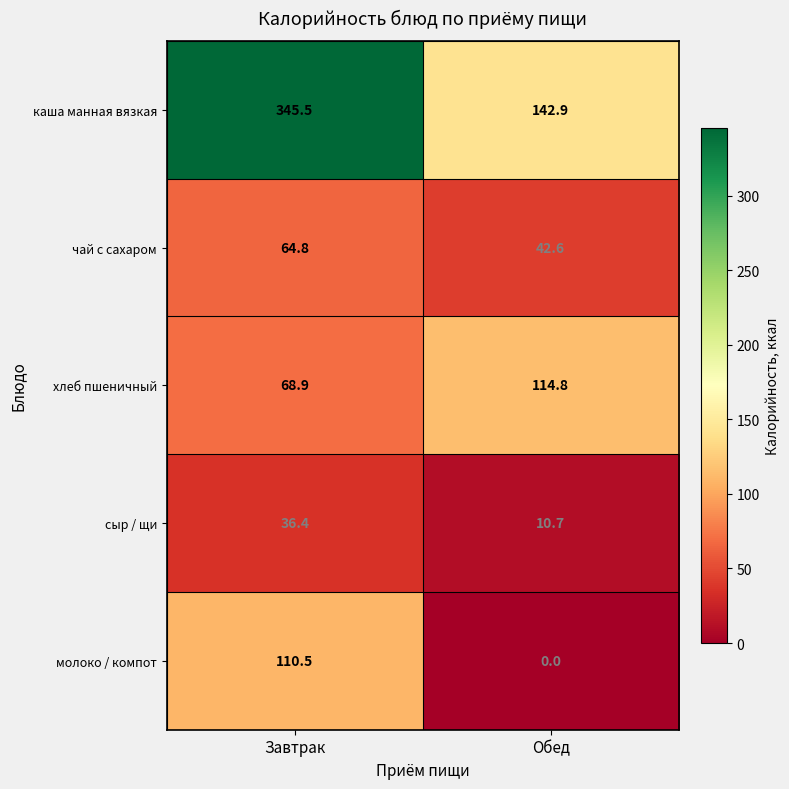

Where does the молоко / компот series first go above 110?

Завтрак